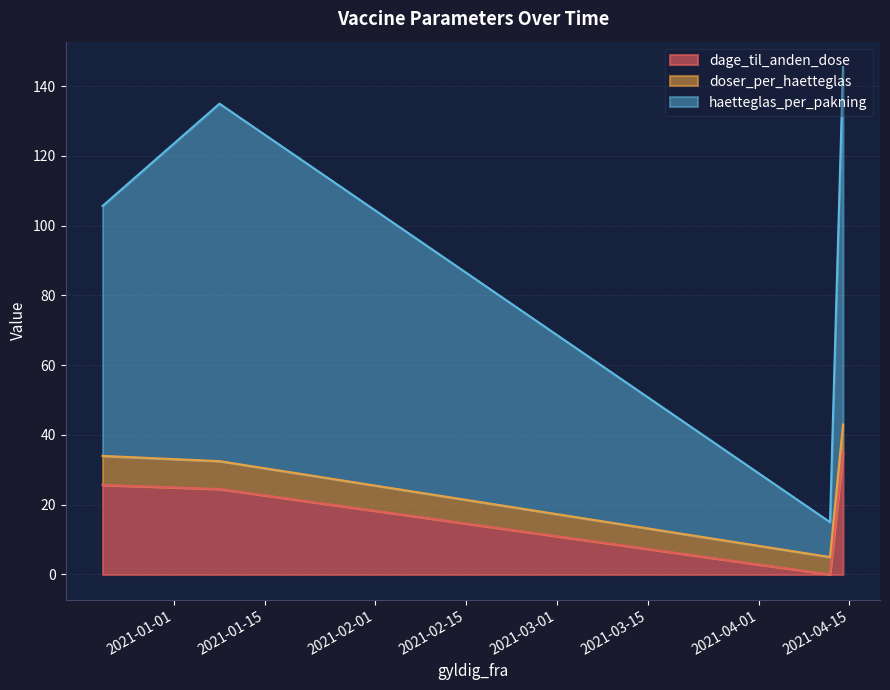

What is the difference between the second highest and minimum values in the dage_til_anden_dose series?

25.7